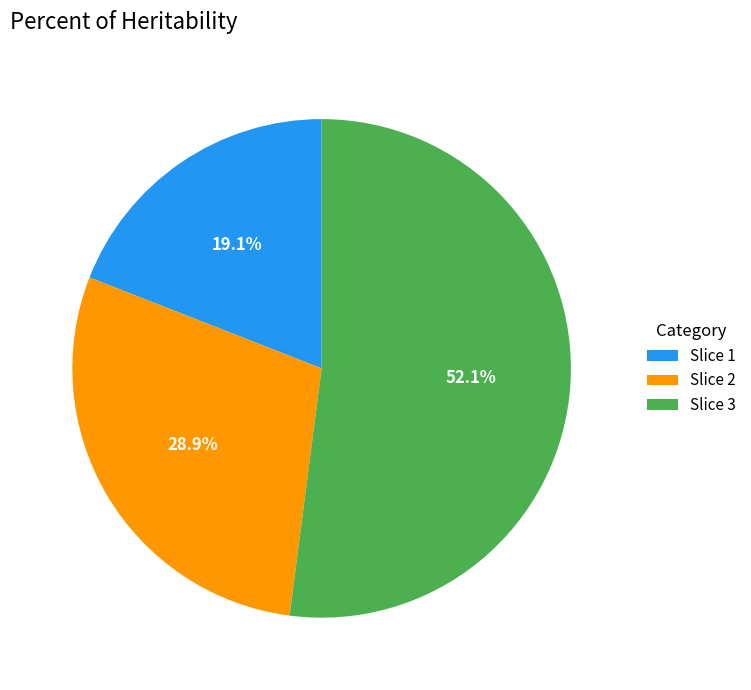

Count the number of slices in the pie.

3